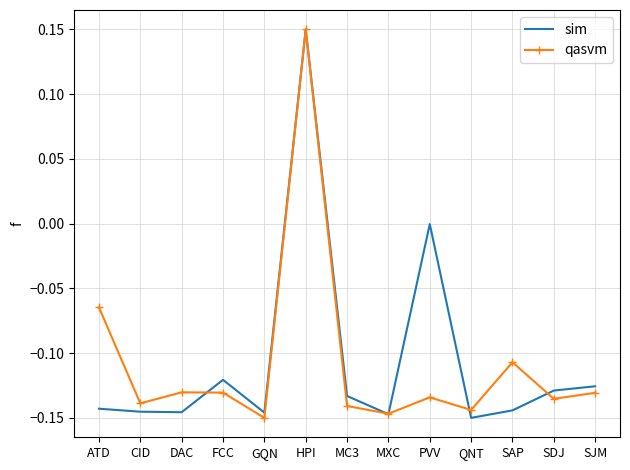

How many distinct data groups are displayed?

2